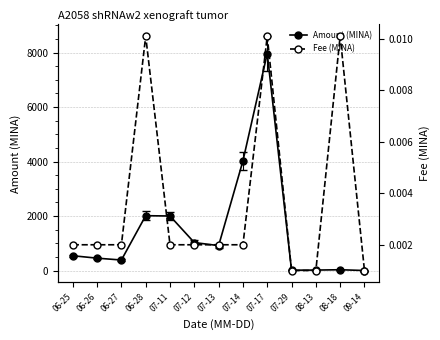

Which series has the largest total across all categories?

Amount (MINA)